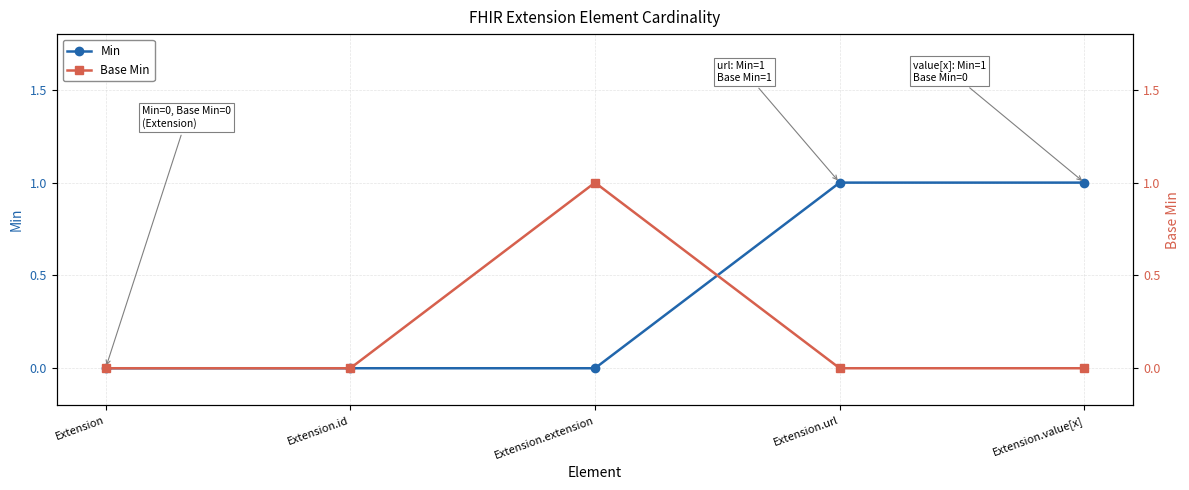

Which series has the widest spread of values?

Min